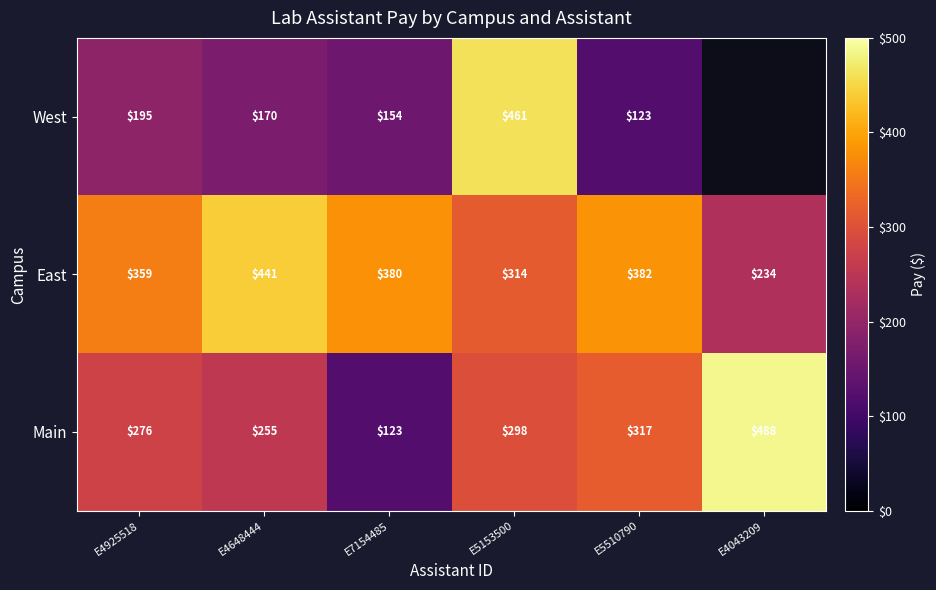

What is the approximate value of Main at E4925518, to the nearest 10?

280